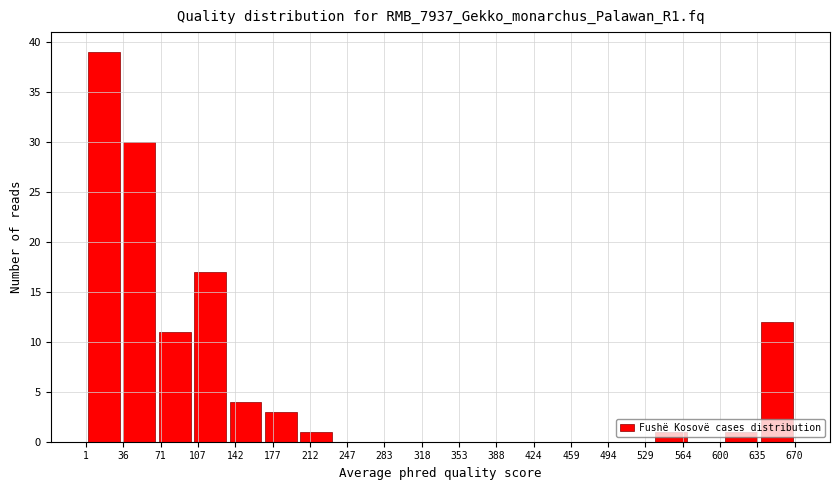

Over which range of the x-axis is the bar tallest?

0 to 35